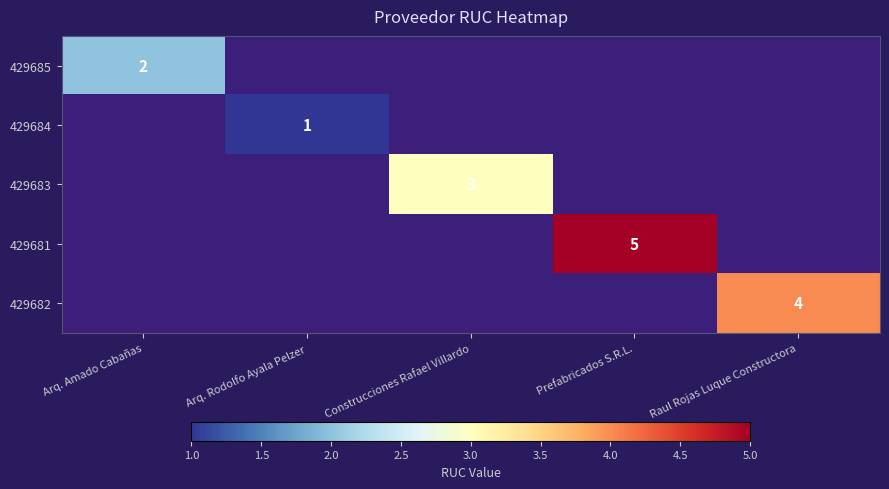

How many data points does each series have?

5